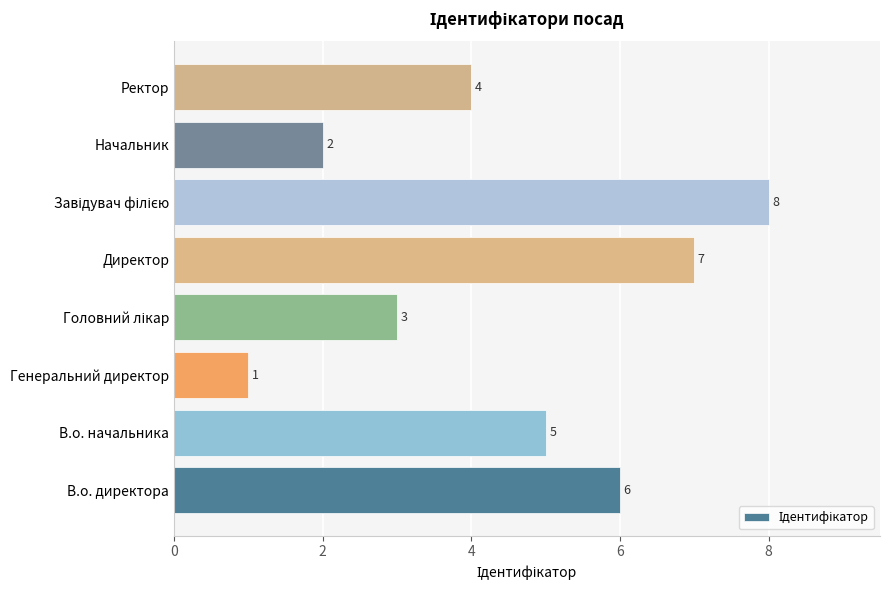

Is it true that the value at Генеральний директор is 1?

True